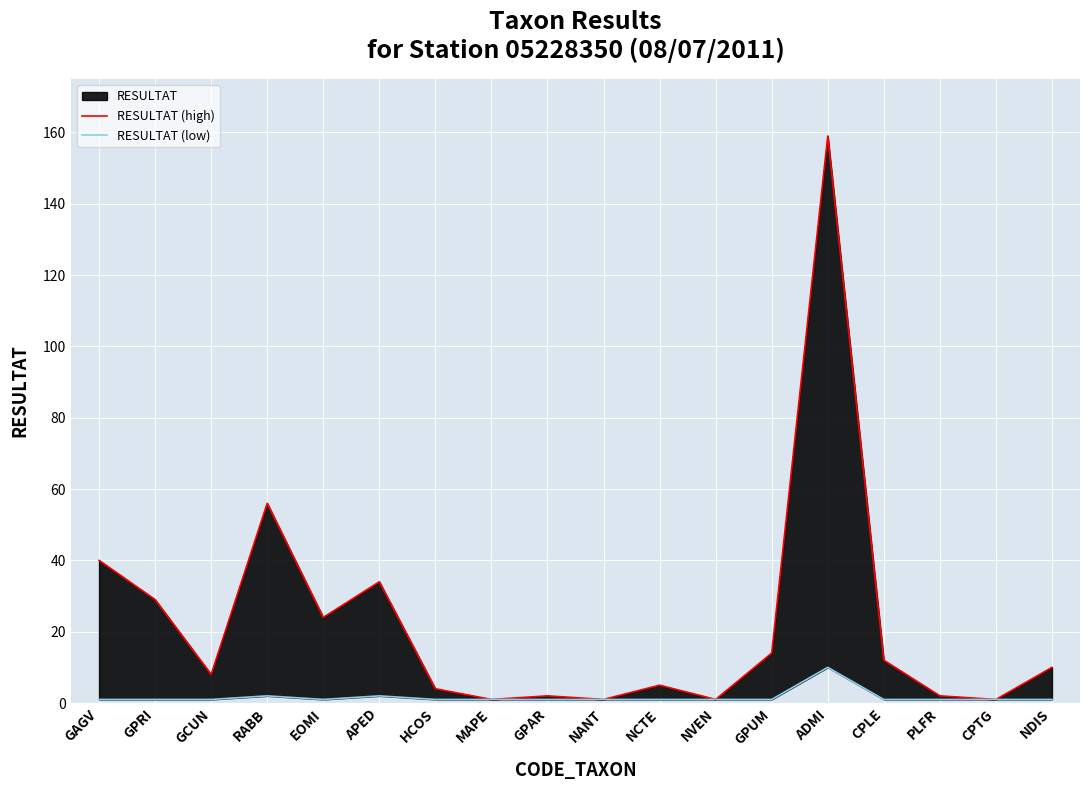

List the series in order of their peak value, lowest first.

RESULTAT (low), RESULTAT (high)